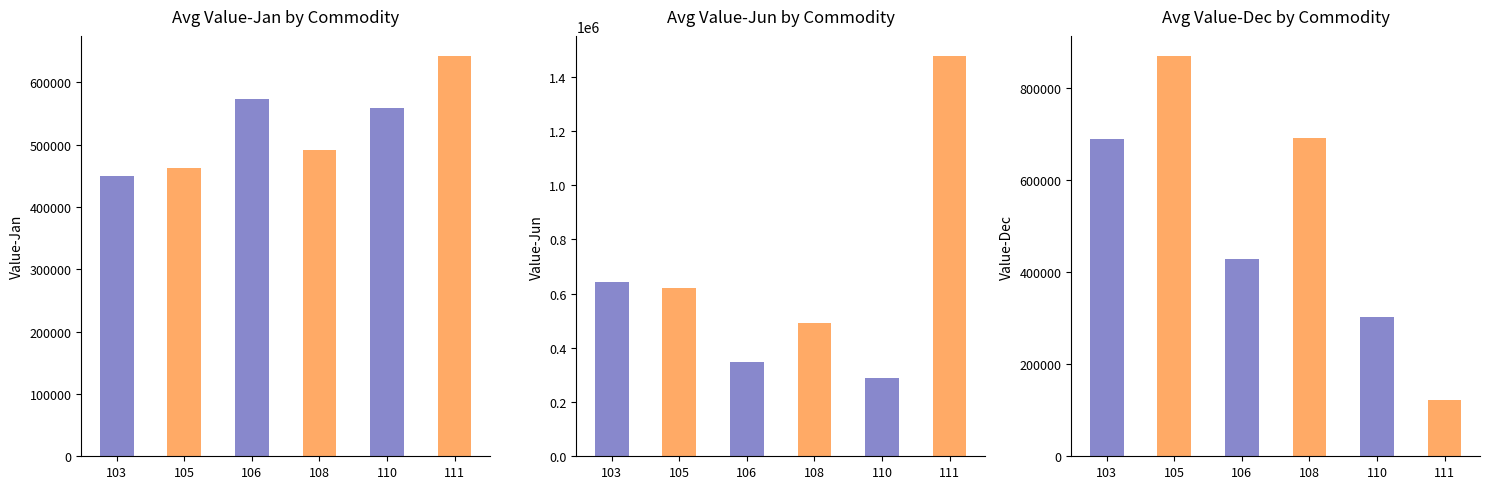

Which series has the widest spread of values?

Value-Jun